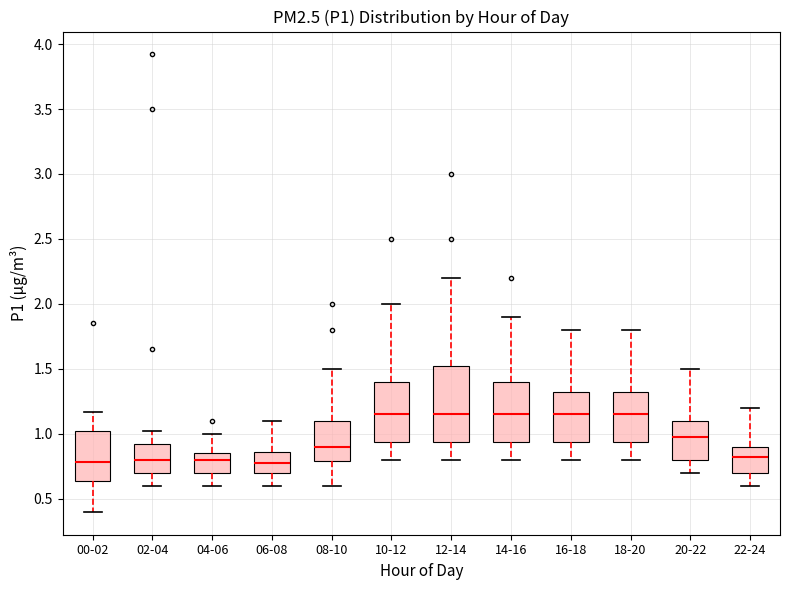

Where is the upper edge of the box for 22-24 on the y-axis? The values are not printed on the chart, so give them approximately, as read against the axis.

0.90